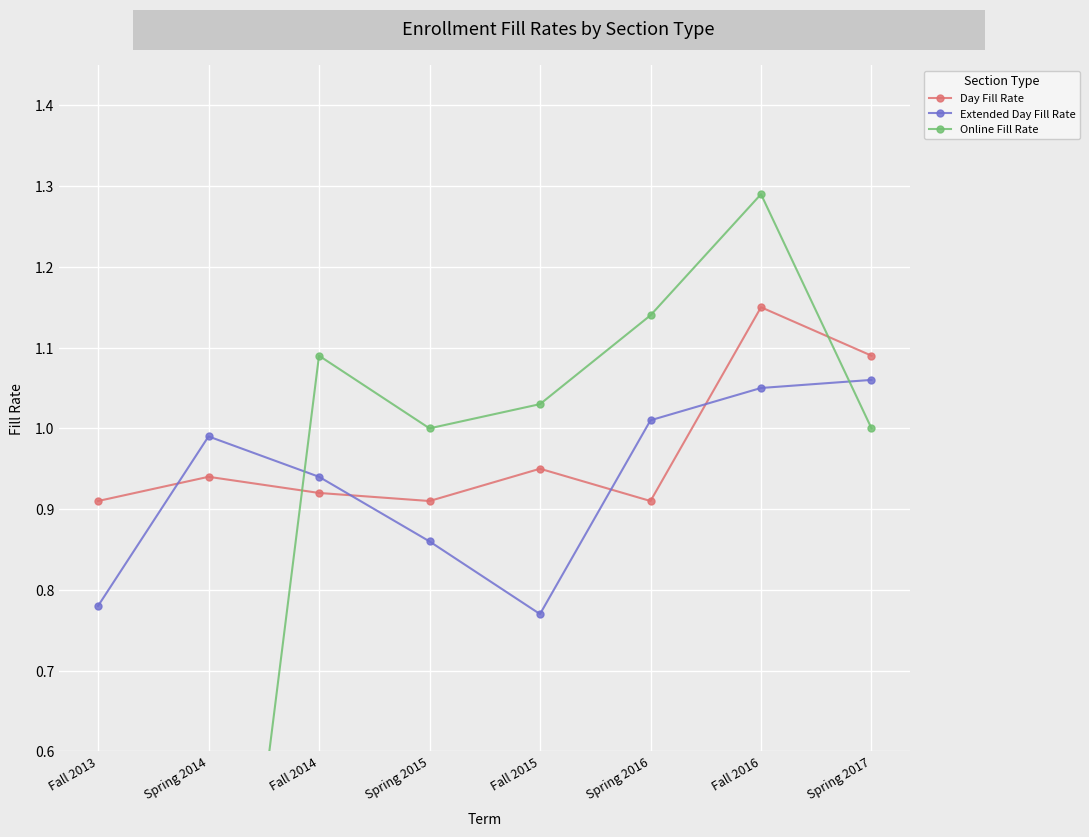

Is this an area chart (filled region under the line)?

No